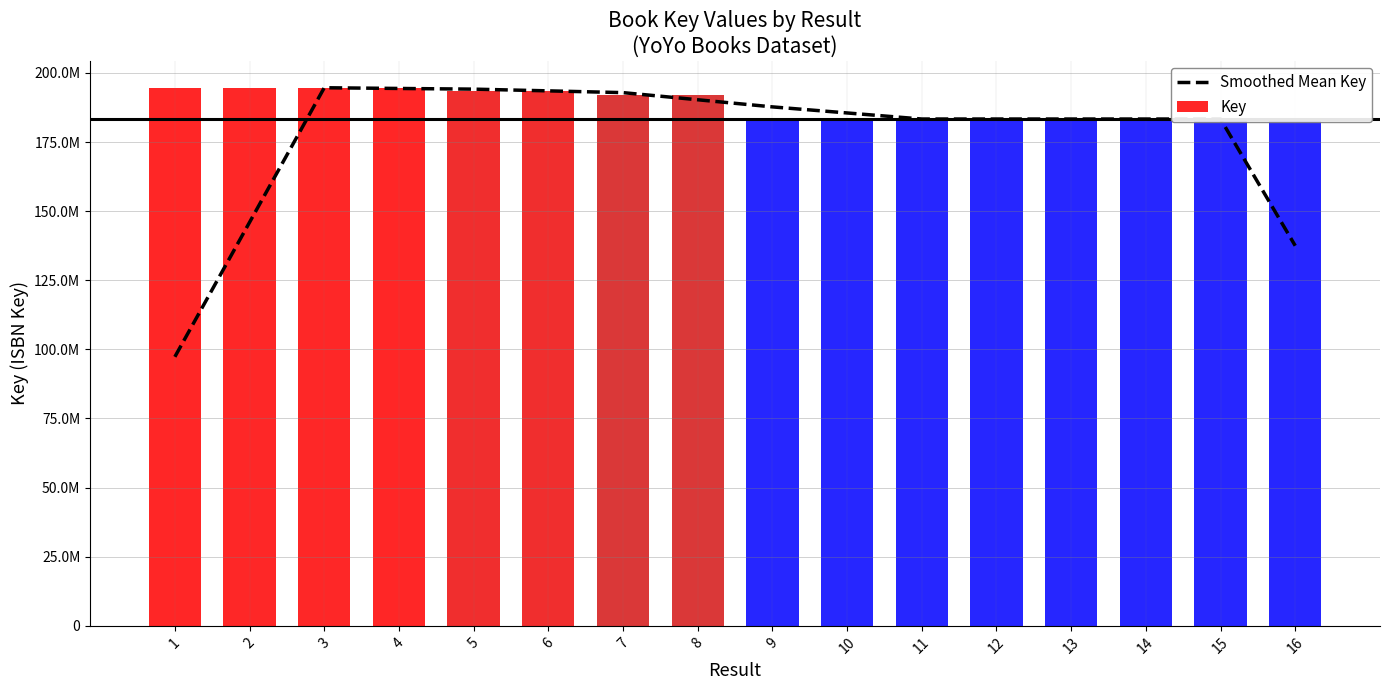

What is the maximum value shown in the chart?

194663845.0